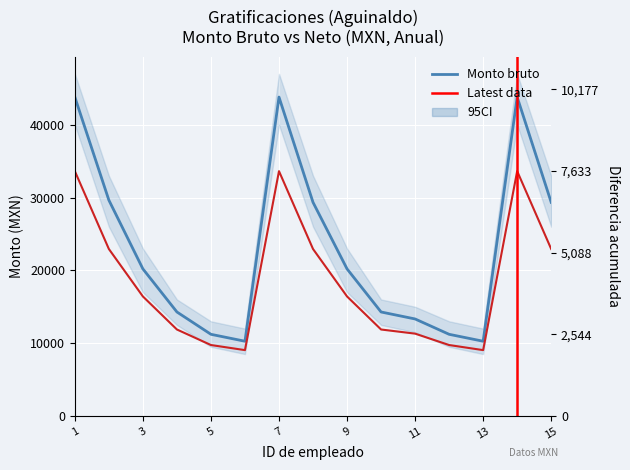

How many series are shown in this chart?

2